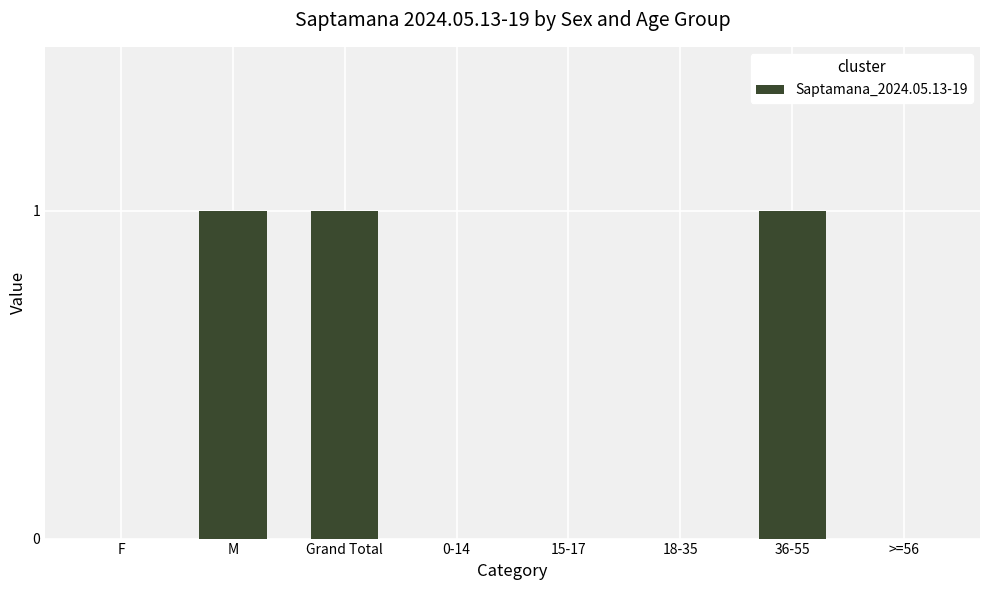

True or false: the data shows 0 at 0-14.

True